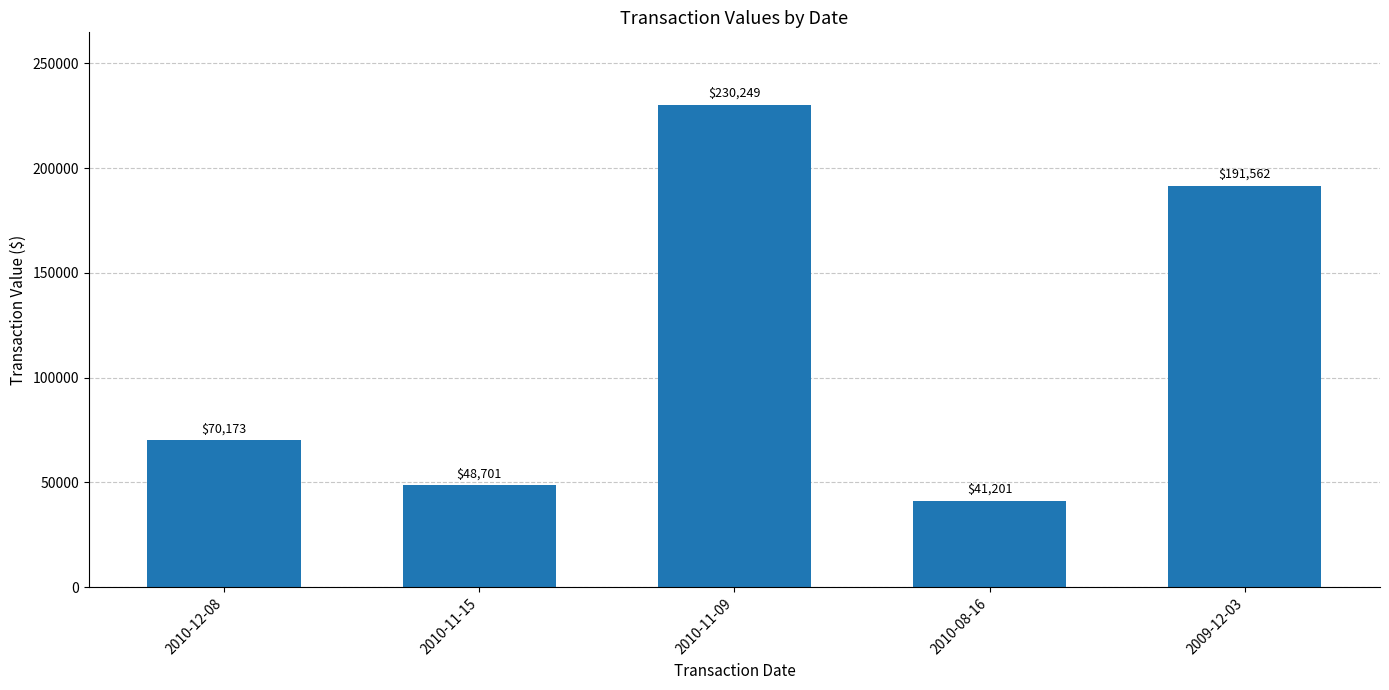

What is the difference between the second highest and second lowest values?

142861